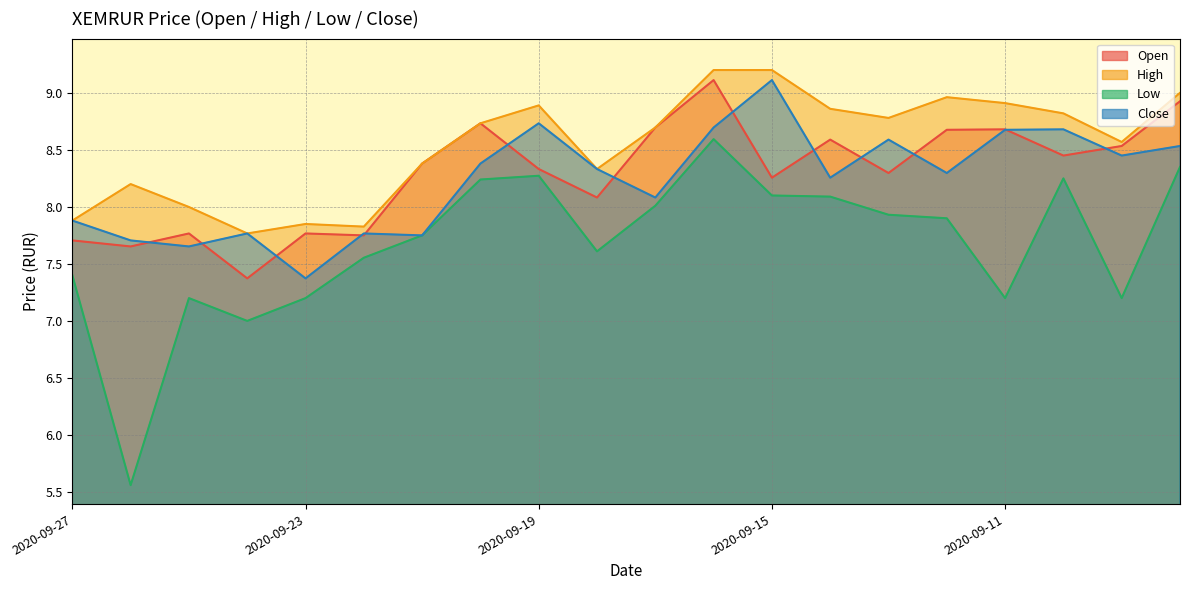

At which label does High reach its peak?

2020-09-16